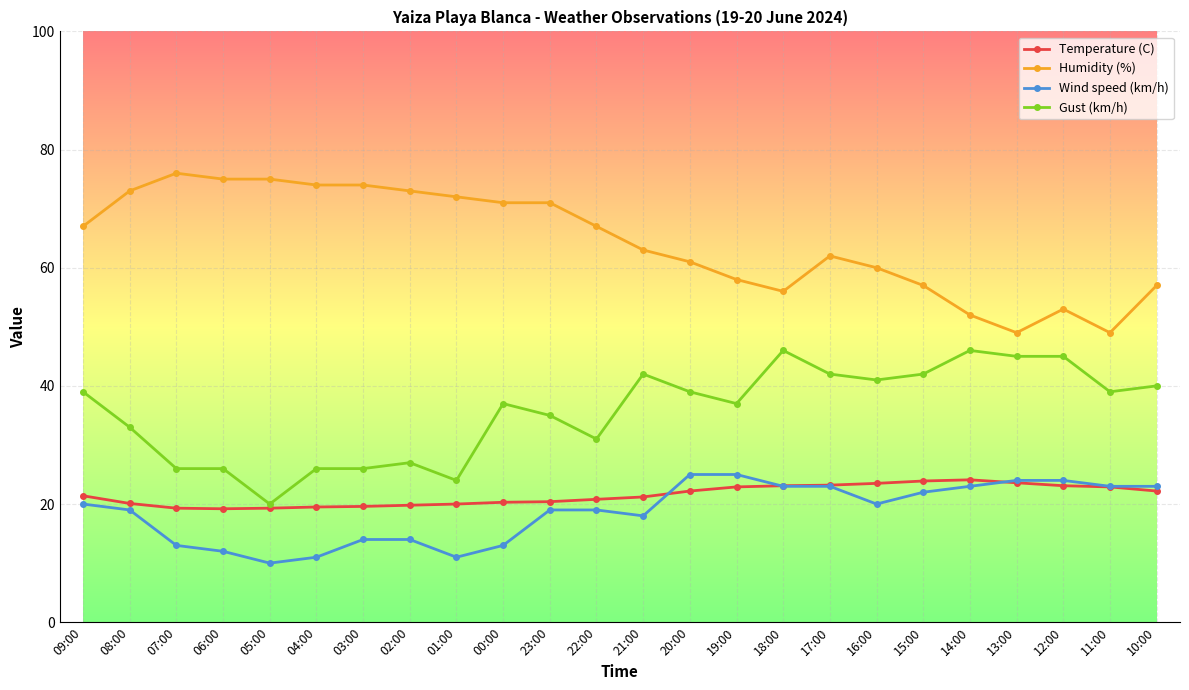

What is the difference between the second highest and minimum values in the Gust (km/h) series?

26.0